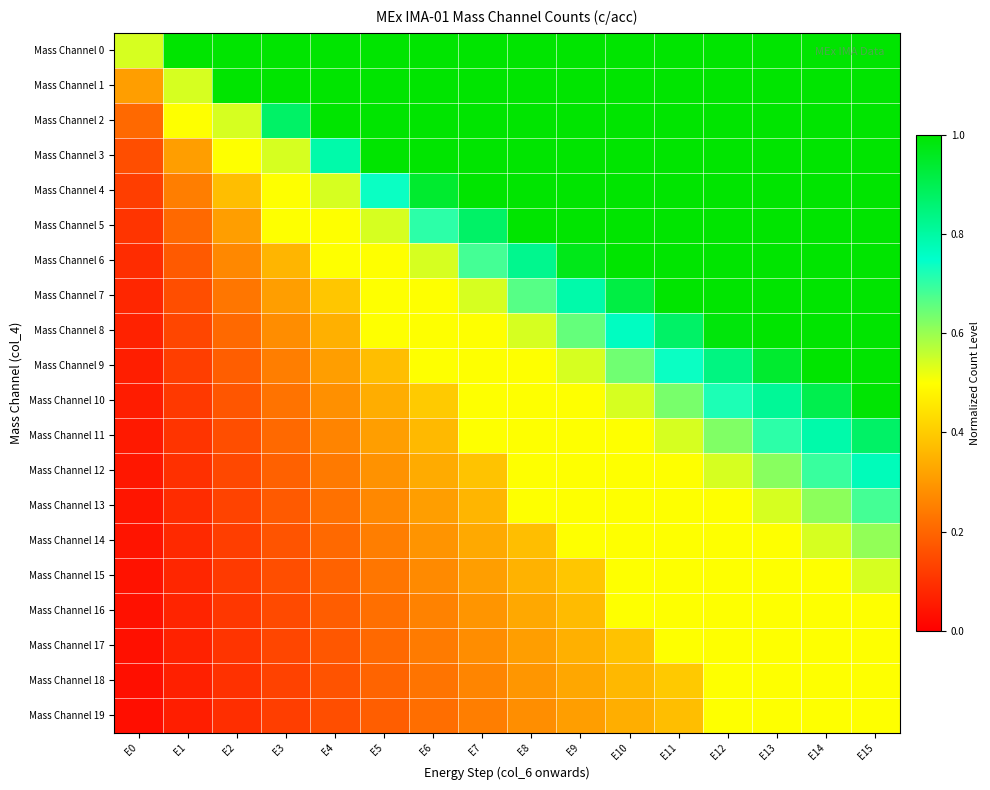

Which series changed the most between E3 and E4?

Mass Channel 3